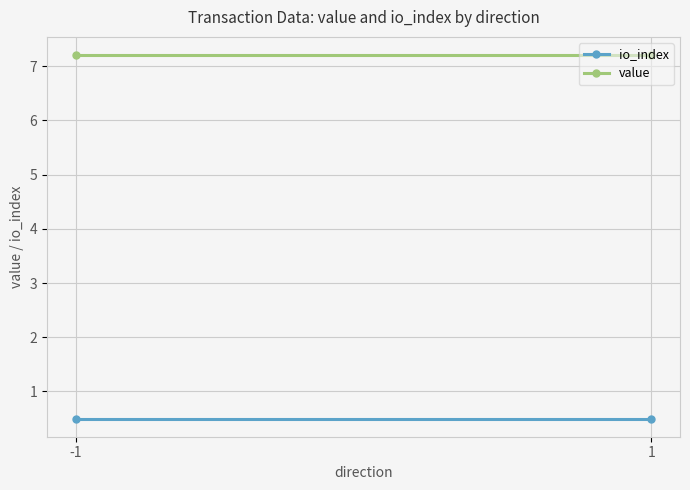

Which series has the largest total across all categories?

value